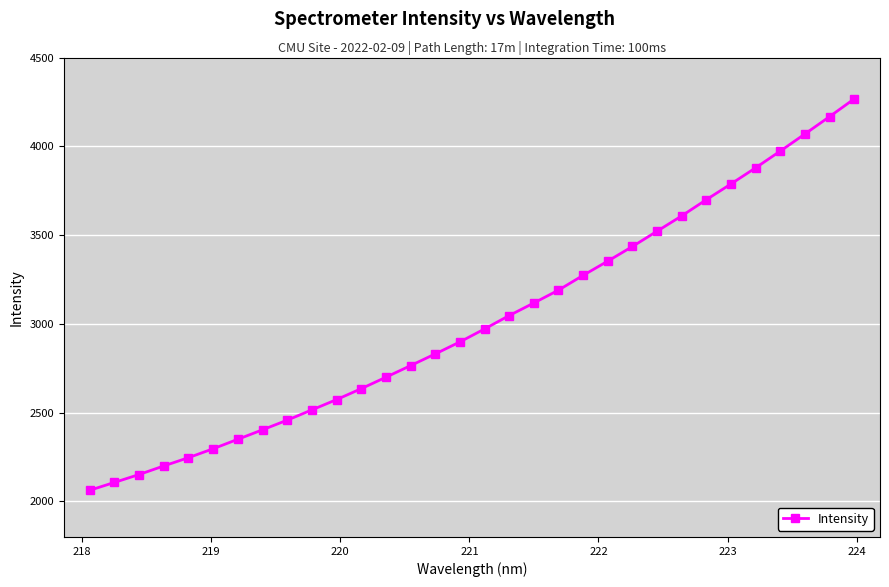

What is the maximum value shown in the chart?

4267.1